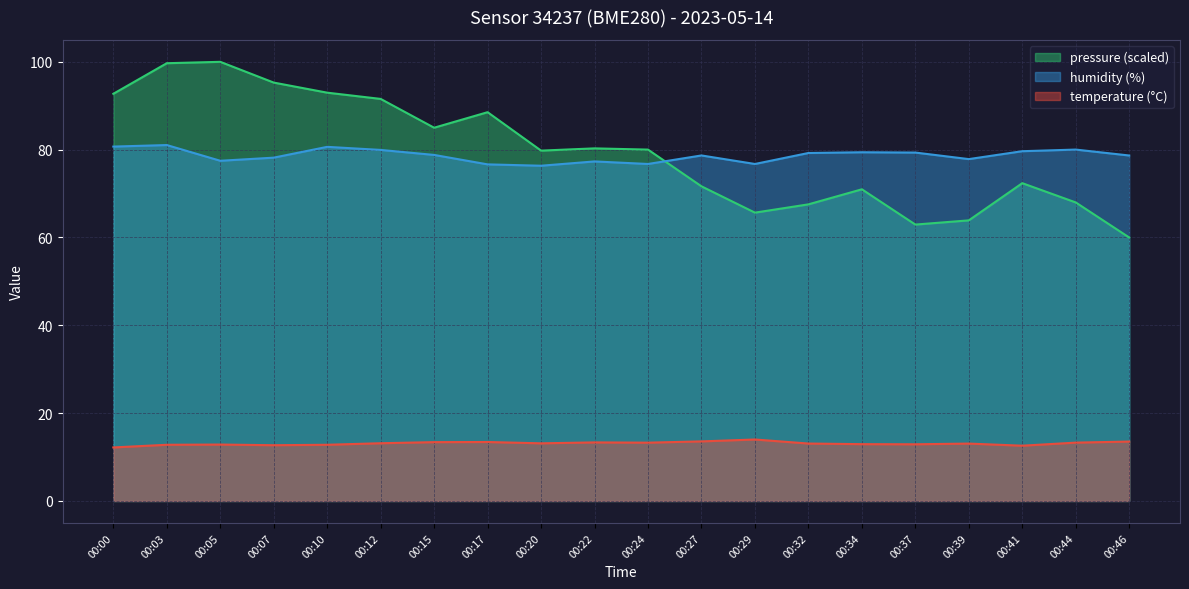

Does the chart have visible grid lines?

Yes